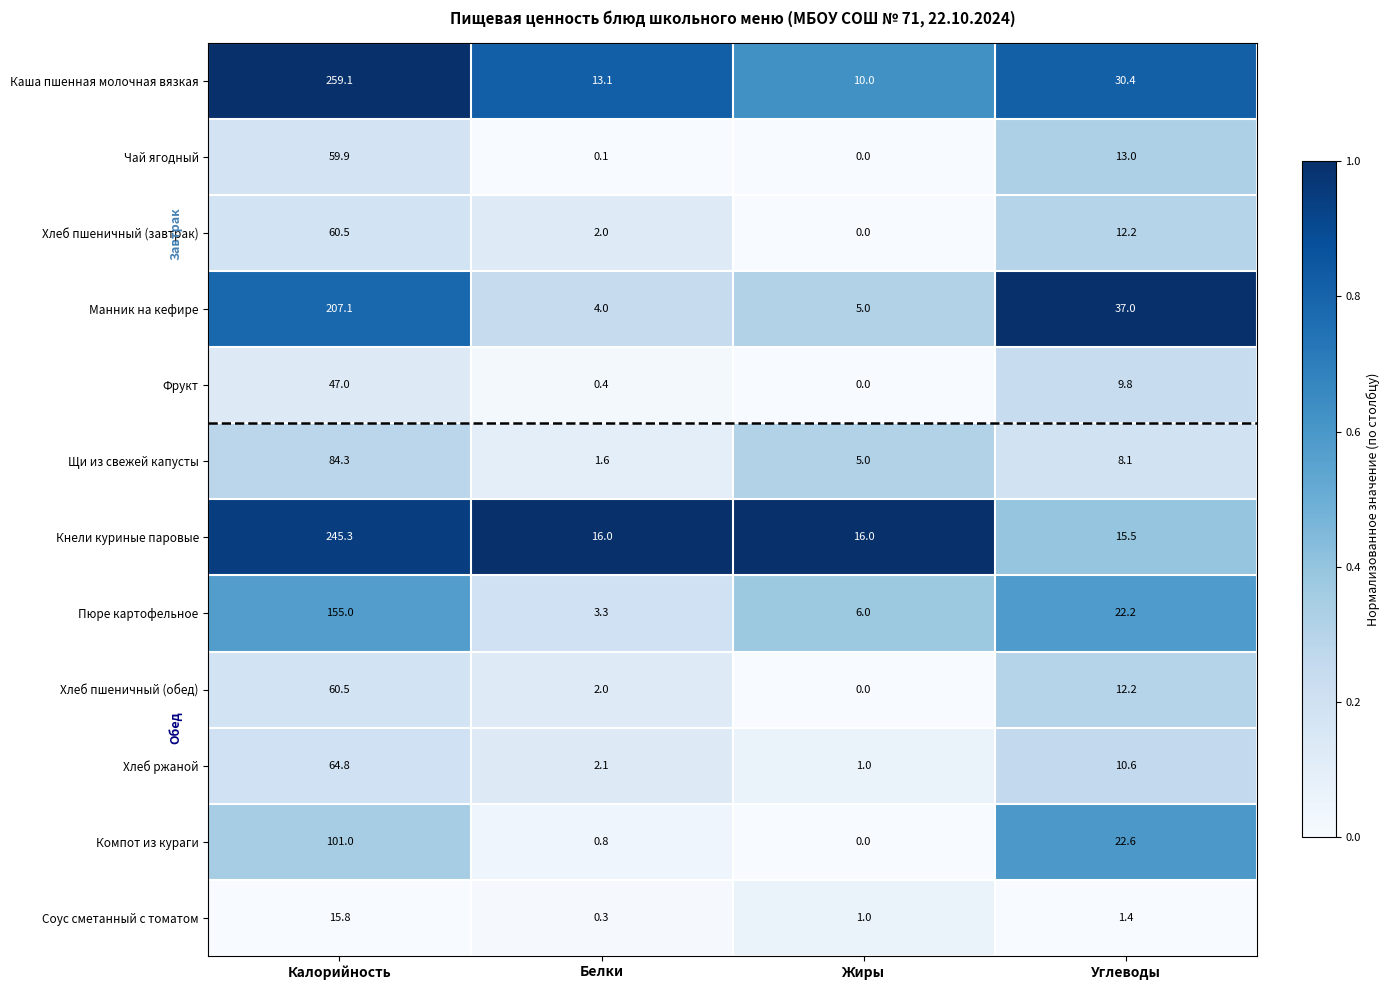

Between Белки and Углеводы, which series saw the biggest shift?

Манник на кефире